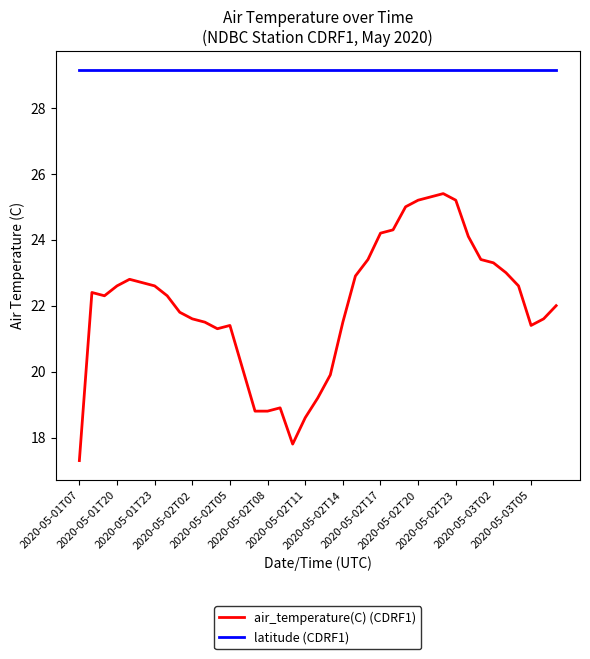

What is the lowest value of the air_temperature(C) (CDRF1) series?

17.3